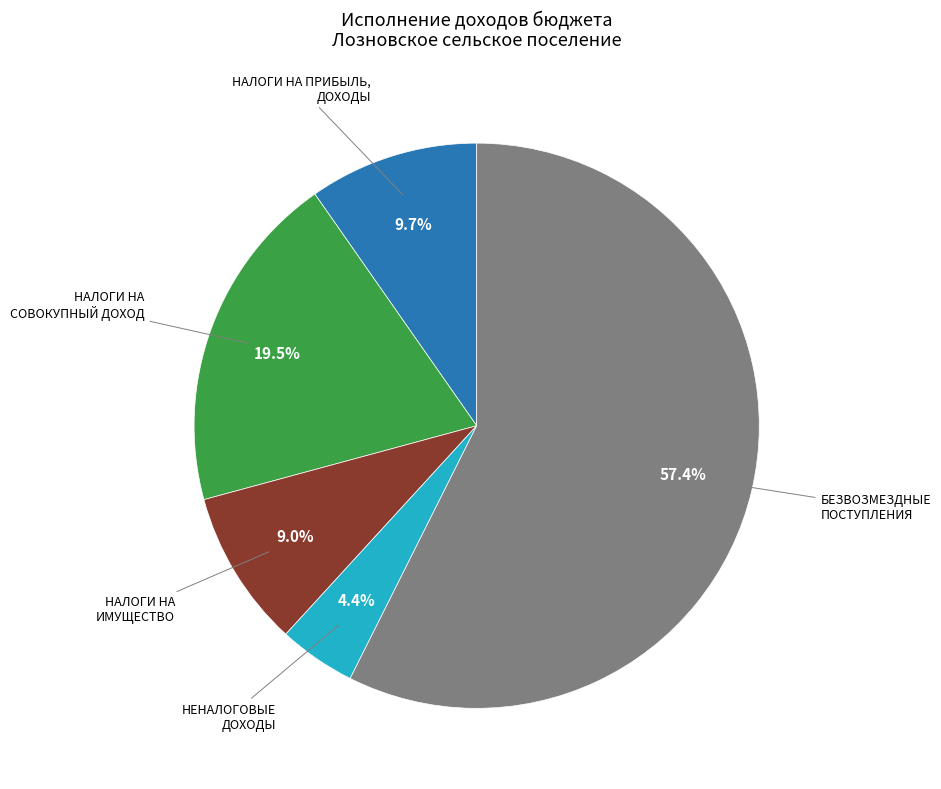

Does НАЛОГИ НА ПРИБЫЛЬ, ДОХОДЫ represent more than half of the total?

No